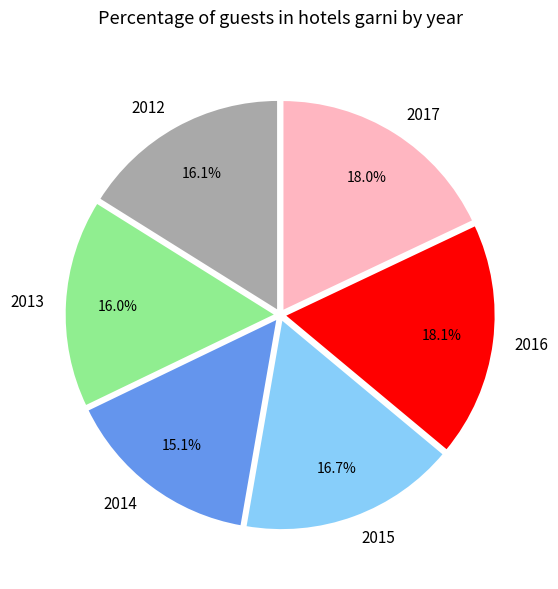

Which has a higher value, 2013 or 2014?

2013